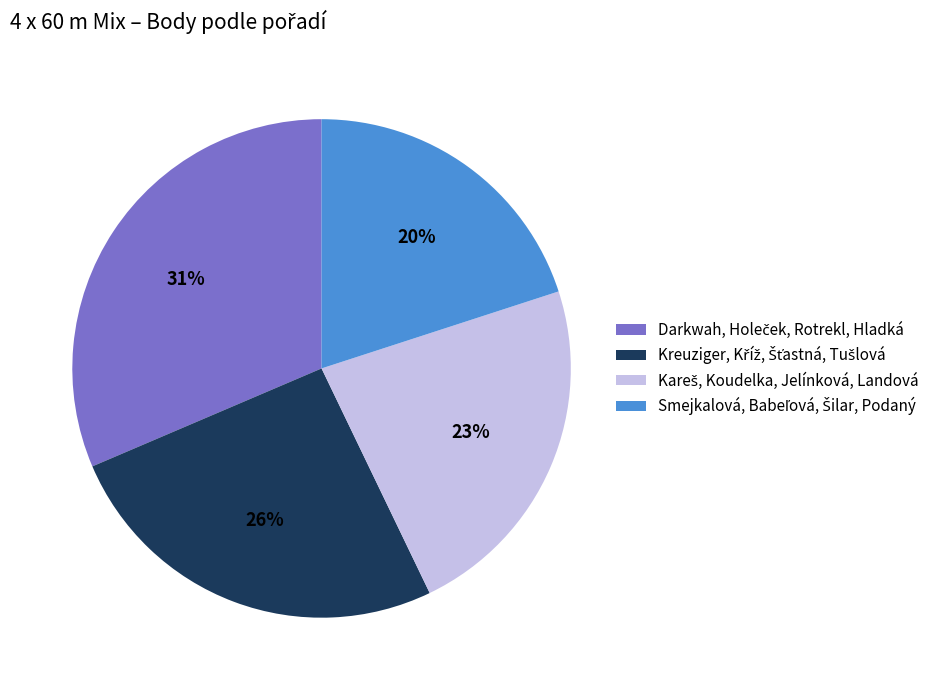

To the nearest percent, what is the difference between the largest and smallest slice percentages?

11%